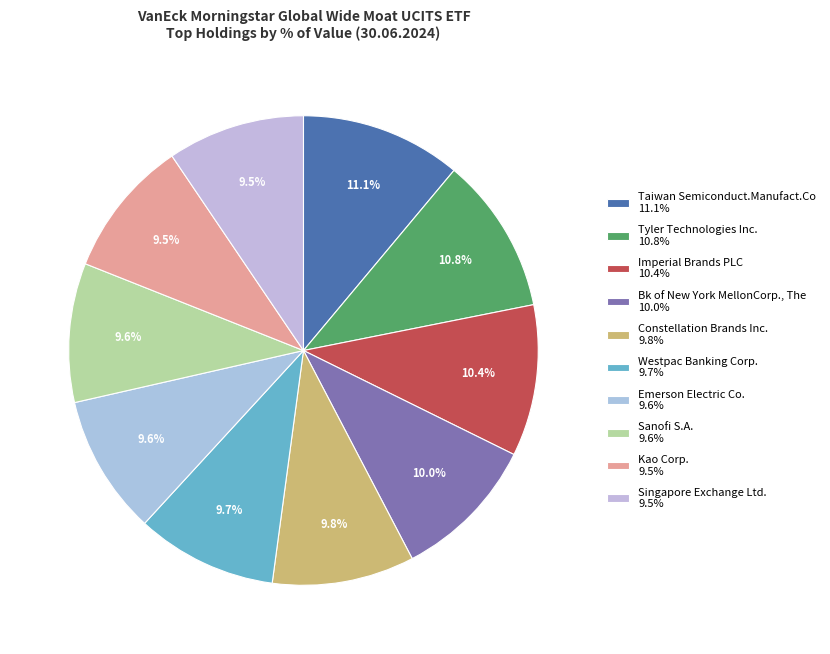

Combined, what portion of the pie is Imperial Brands PLC and Emerson Electric Co.?

20.0%